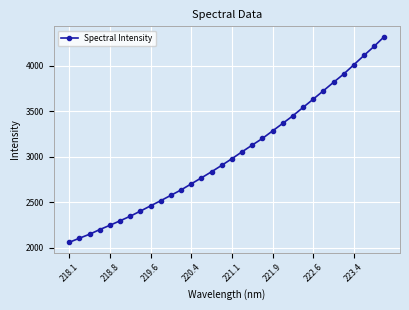

What is the greatest value displayed?

4318.6